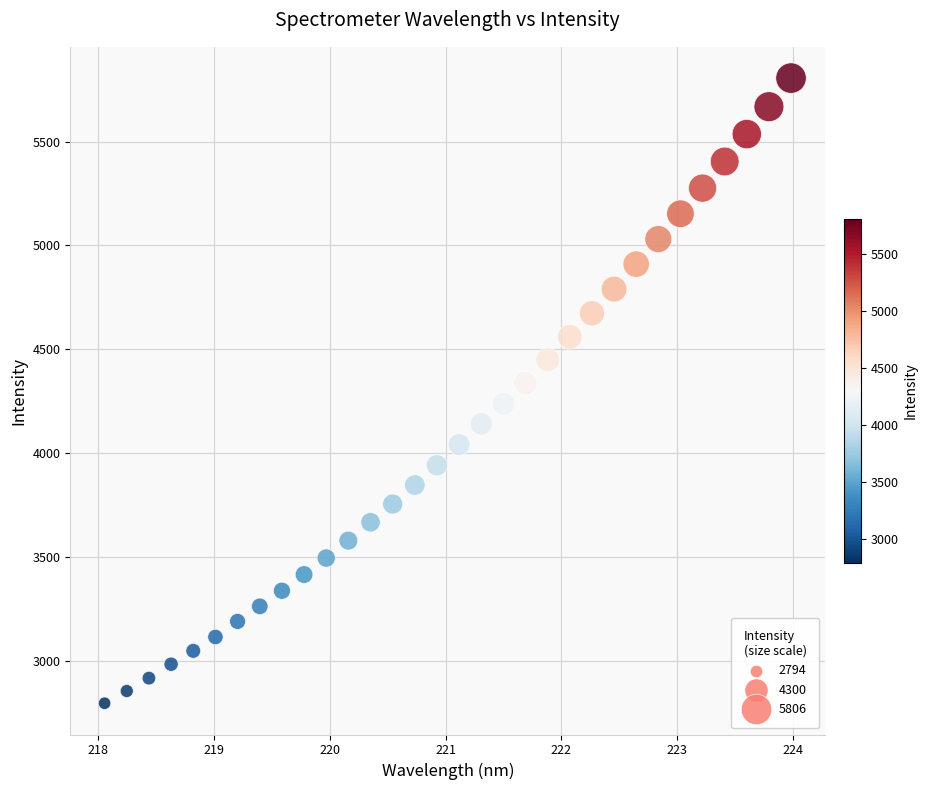

What is the range of Y values (max minus min)?

3012.5